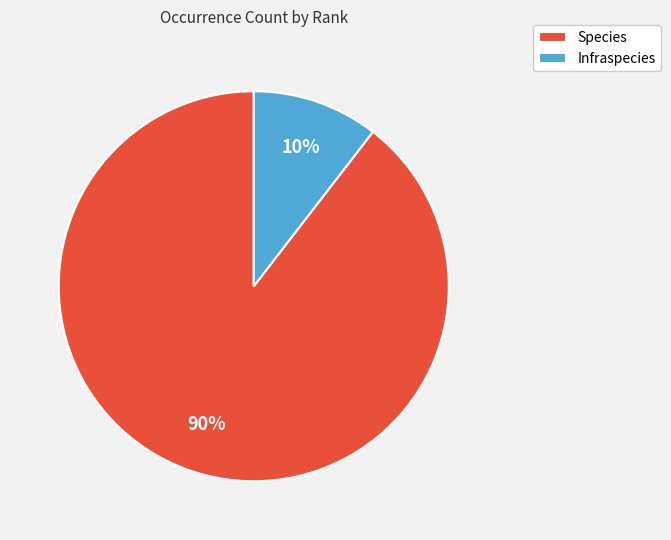

Rank the categories by value from highest to lowest.

Species, Infraspecies